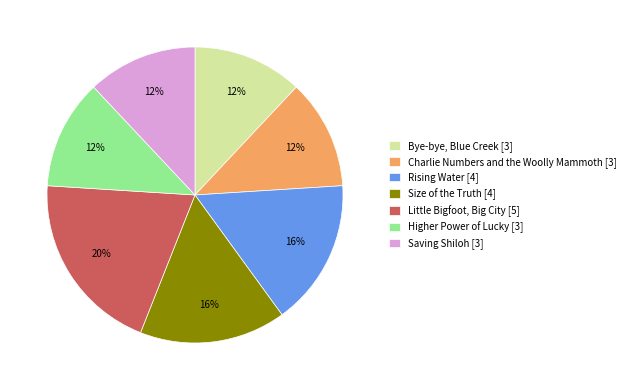

Is the sum of Higher Power of Lucky [3] and Bye-bye, Blue Creek [3] greater than half?

No